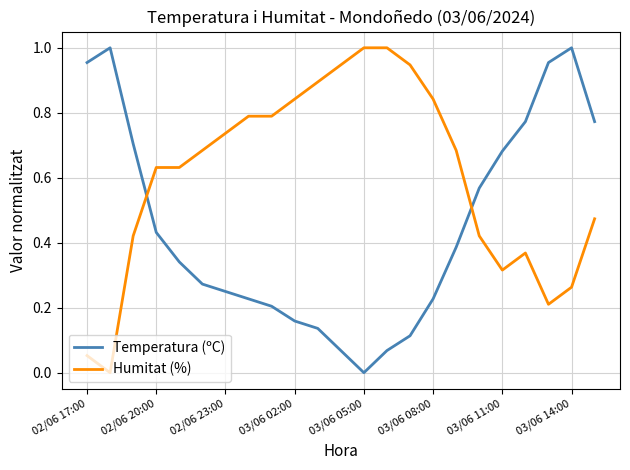

List the series in order of their overall mean, lowest first.

Temperatura (ºC), Humitat (%)